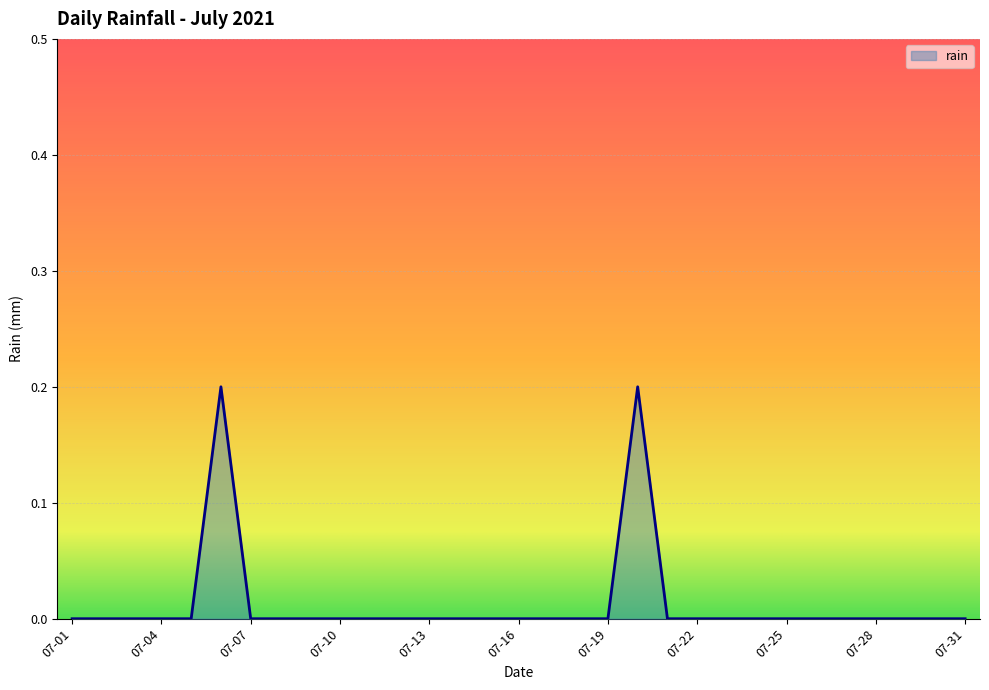

True or false: the data has more than 0 interior local peaks.

True